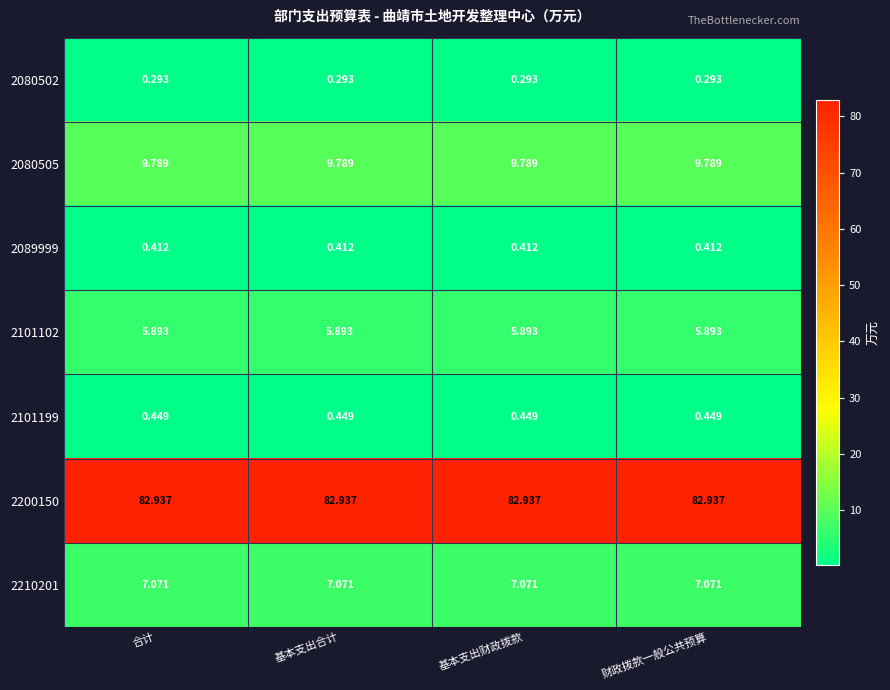

Is the value of 2200150 at 基本支出合计 greater than the value of 2089999 at 基本支出财政拨款?

Yes